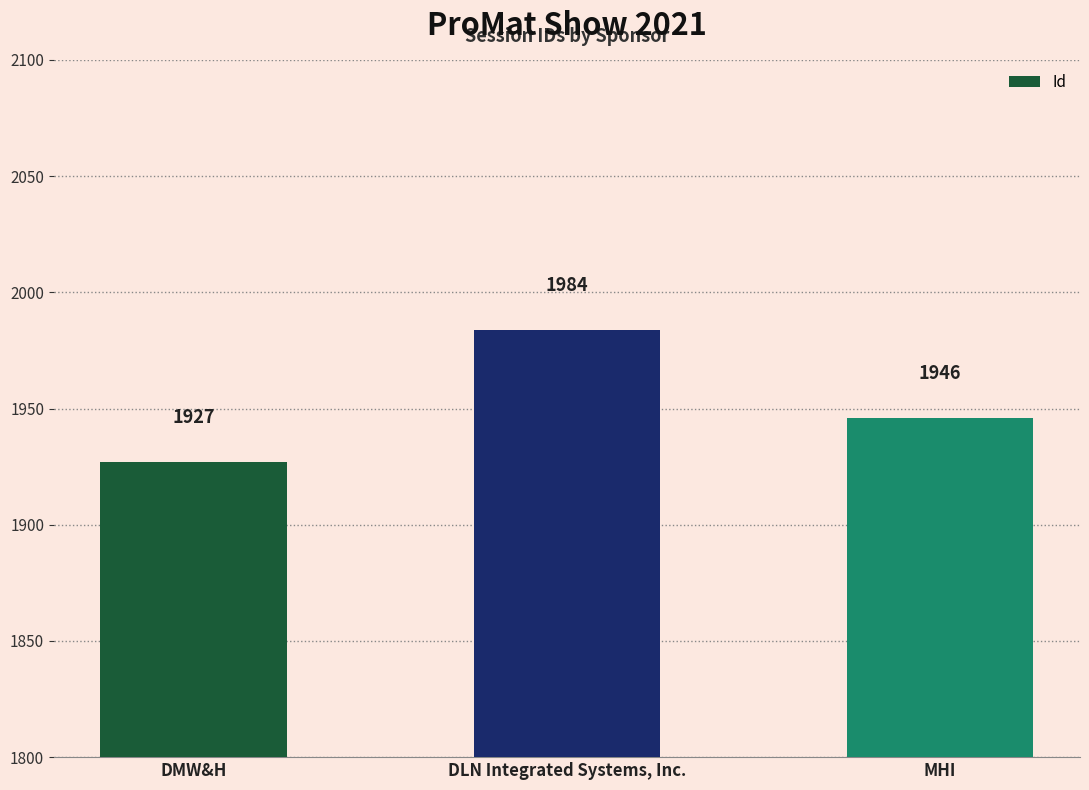

Which category has the highest value across all series?

DLN Integrated Systems, Inc.